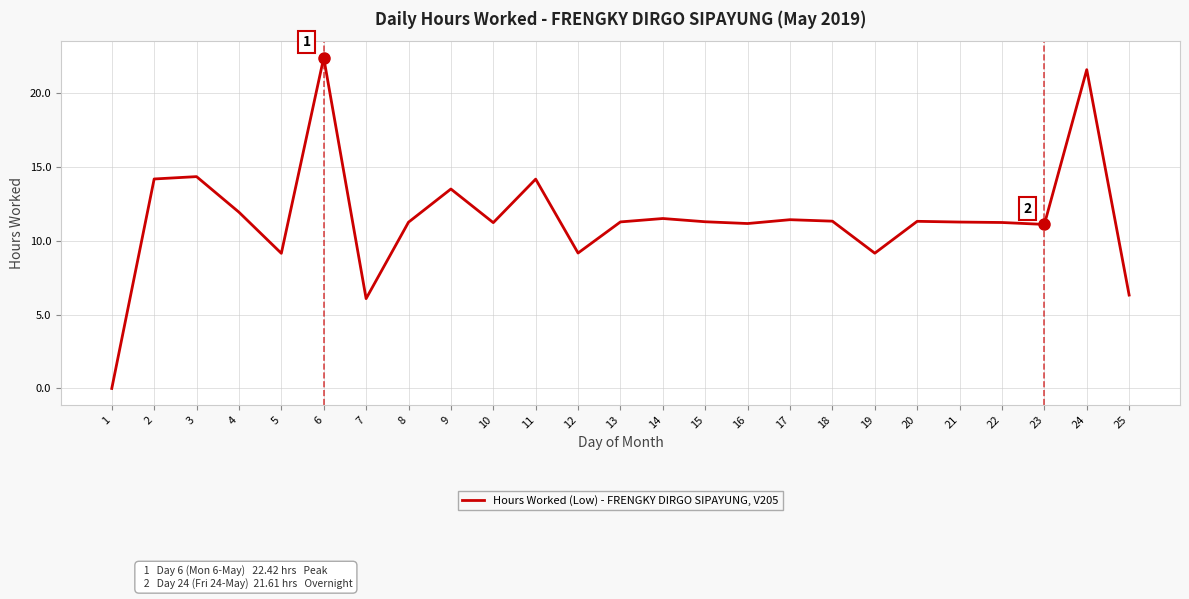

At which category does the chart reach its peak across all series?

6